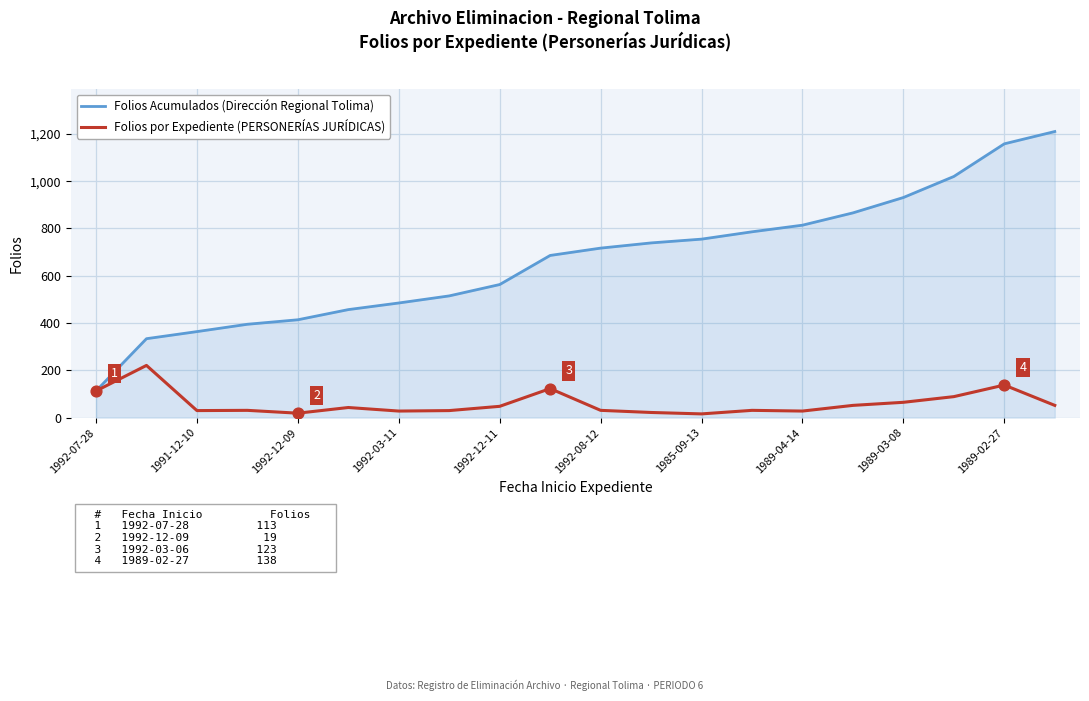

Which series has the largest total across all categories?

Folios Acumulados (Dirección Regional Tolima)